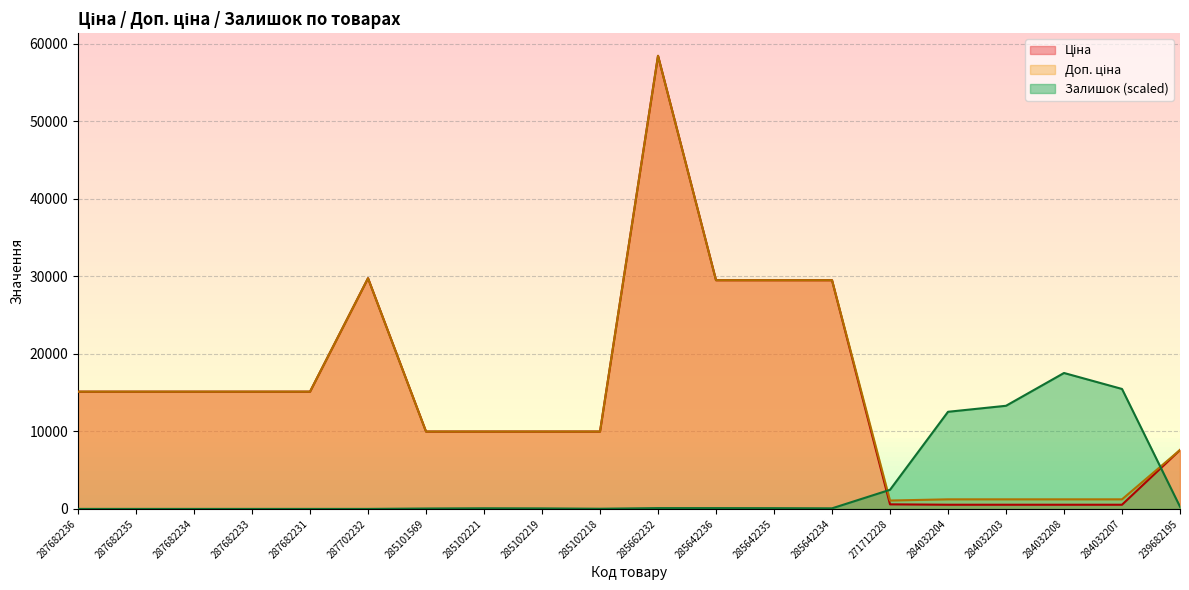

The Залишок (scaled) series shows 0.0 at 287682231. True or false?

True